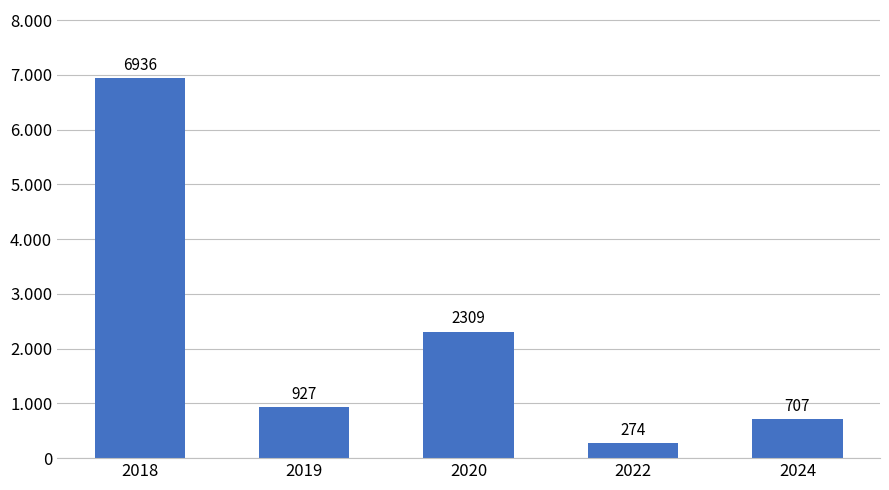

Does the chart contain any negative values?

No